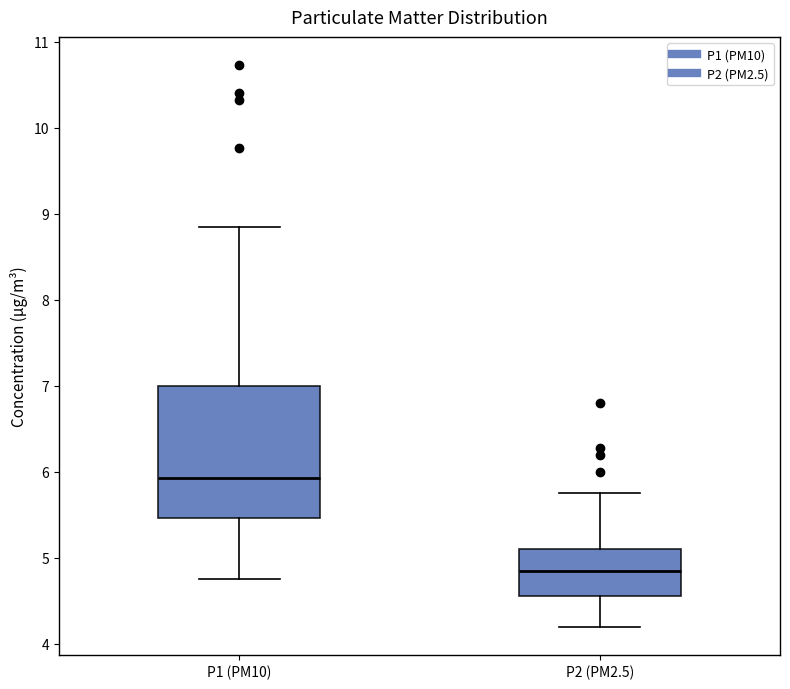

Which box is the tallest, from its lower edge to its upper edge?

P1 (PM10)